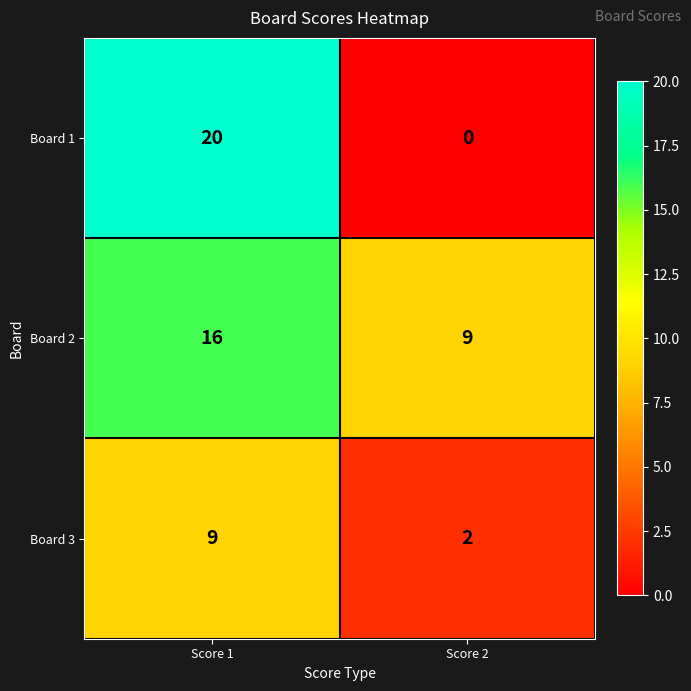

Is it true that Board 2 equals 16 at Score 1?

True